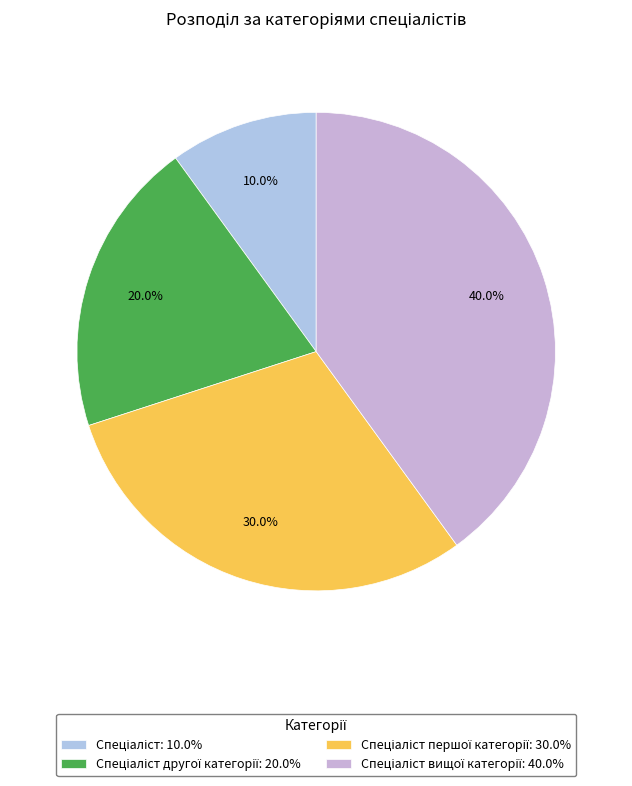

Does any single category account for the majority?

No